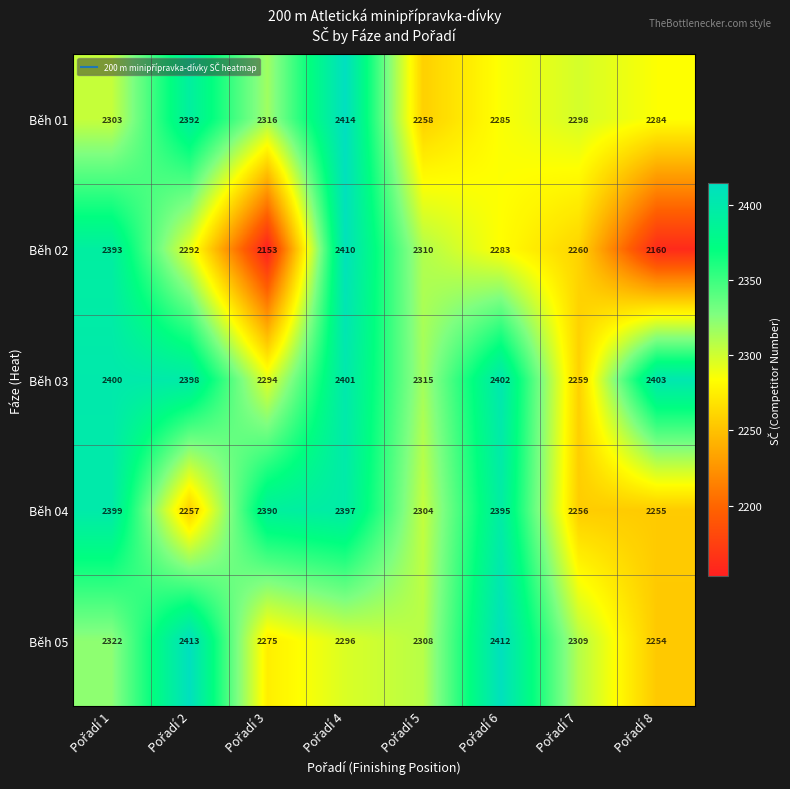

Which series has the widest spread of values?

Běh 02